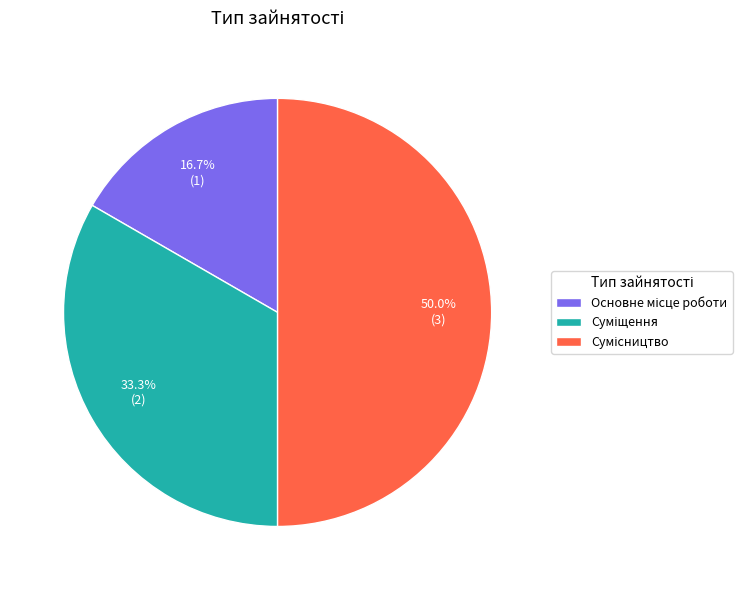

Do Суміщення and Основне місце роботи together represent more than half of the pie?

No